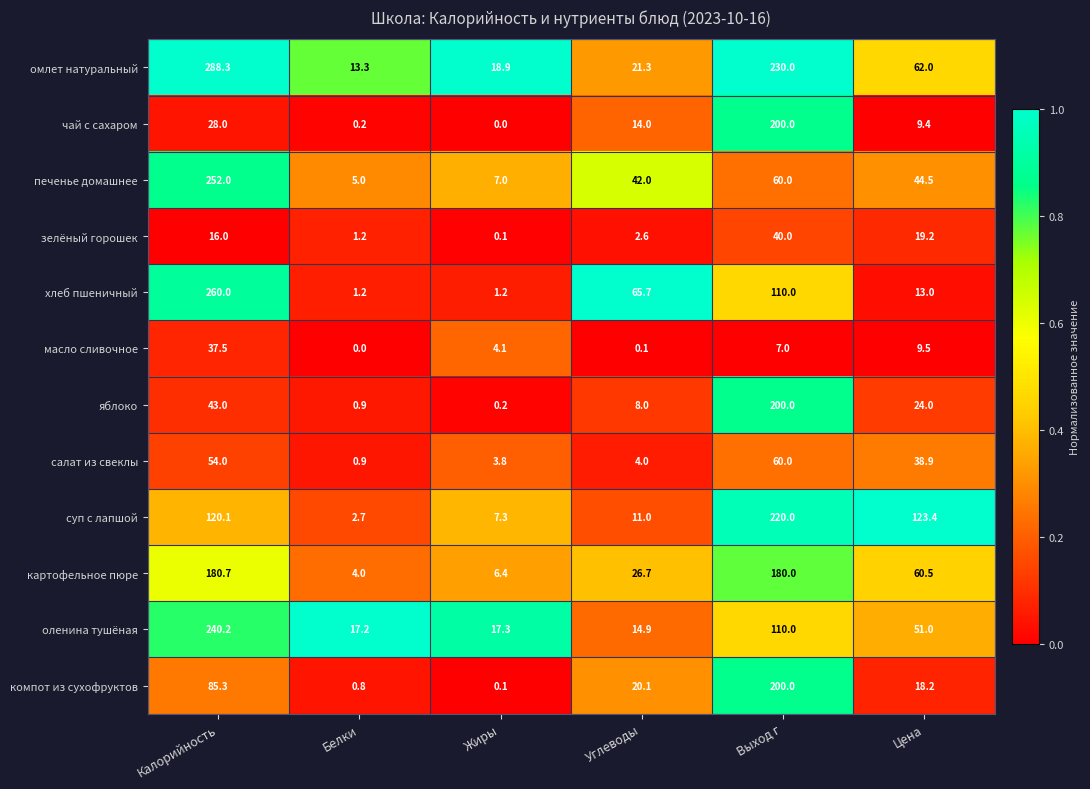

List the labels in order of омлет натуральный value, largest first.

Калорийность, Выход г, Цена, Углеводы, Жиры, Белки